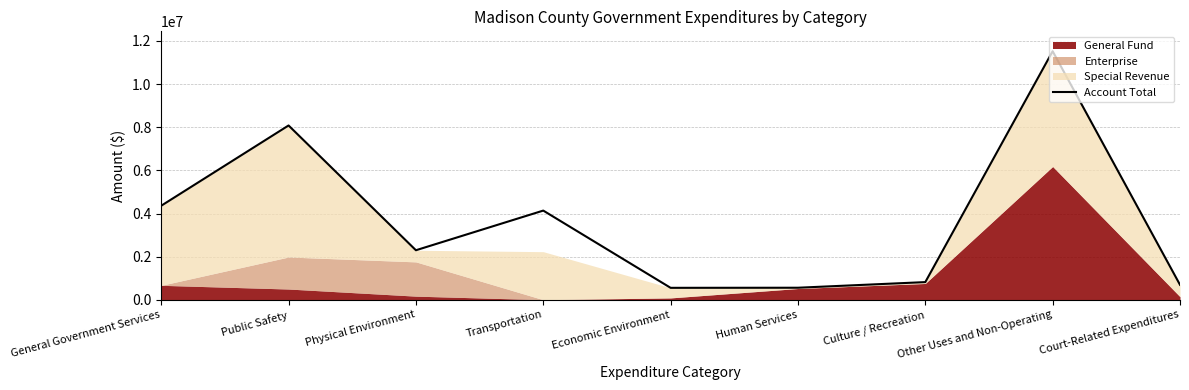

Rank the categories by value from highest to lowest.

Other Uses and Non-Operating, Public Safety, General Government Services, Transportation, Physical Environment, Culture / Recreation, Court-Related Expenditures, Human Services, Economic Environment